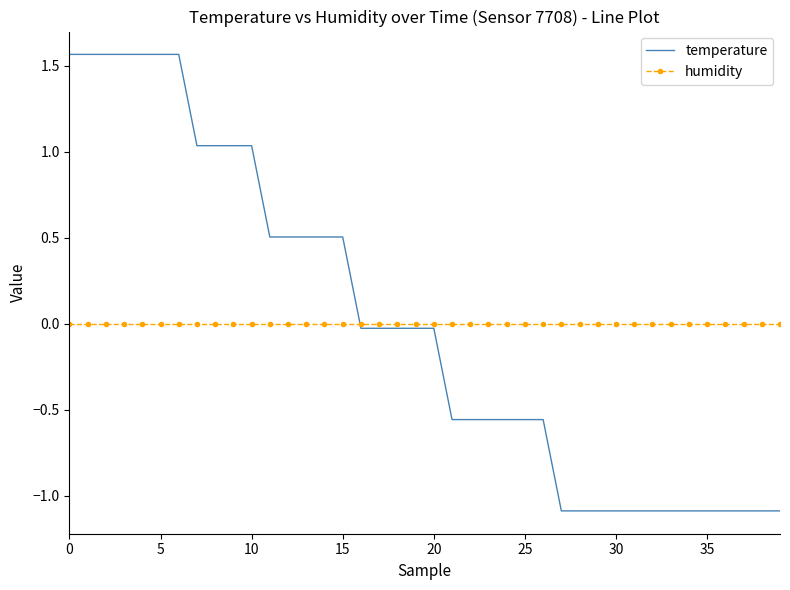

True or false: humidity and temperature cross at least once.

True